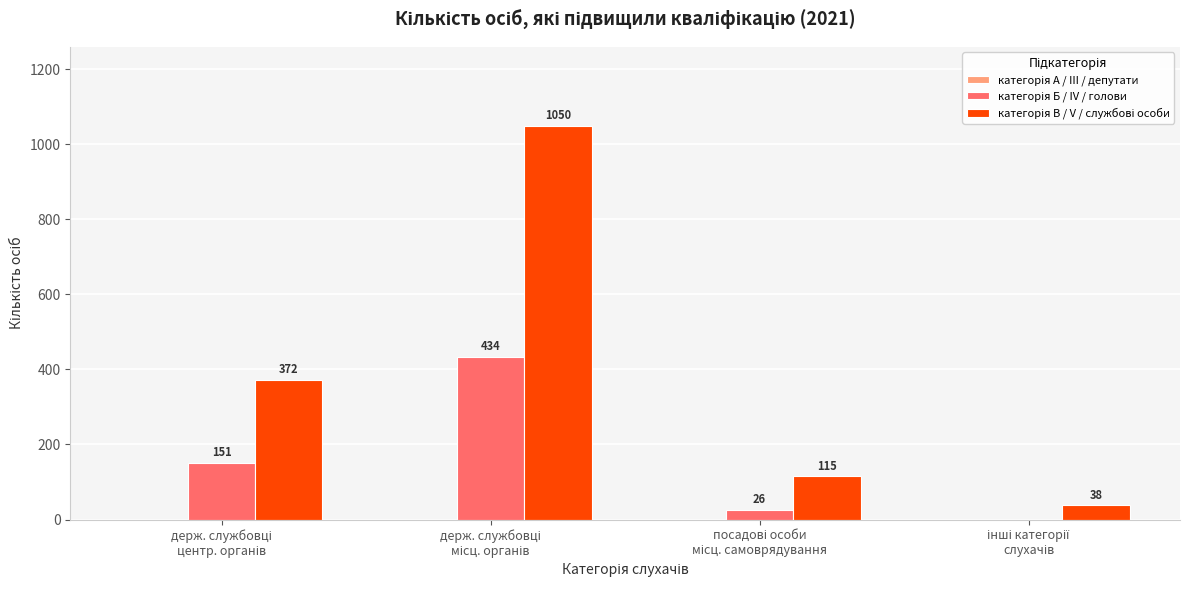

What is the maximum value shown in the chart?

1050